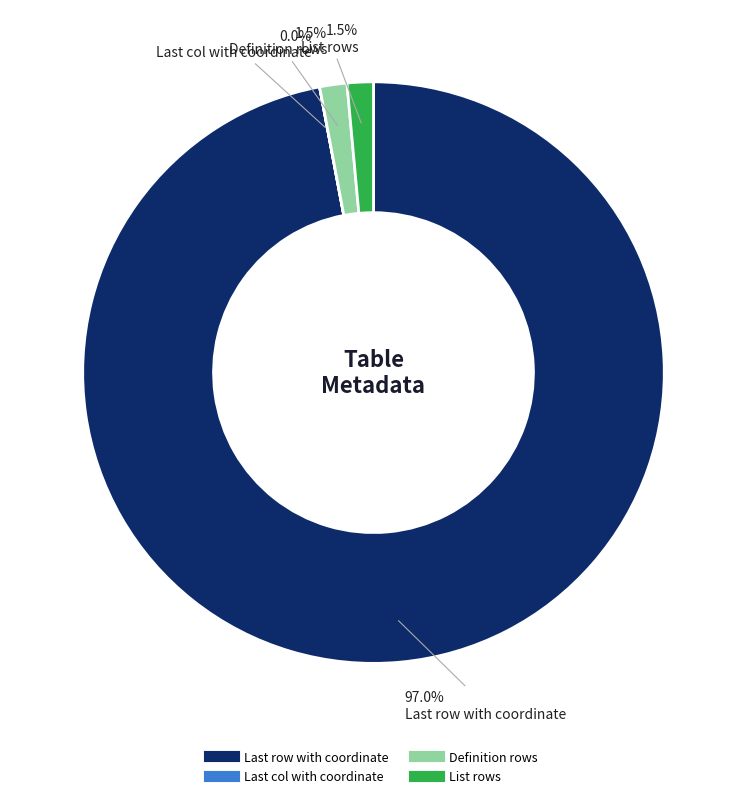

Is there a majority slice in this chart?

Yes